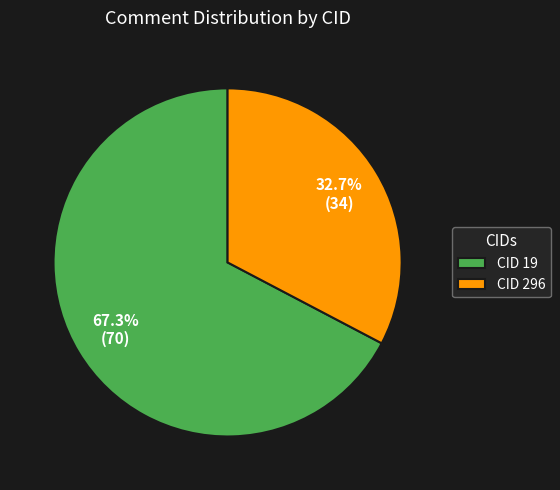

Which has a higher value, CID 296 or CID 19?

CID 19